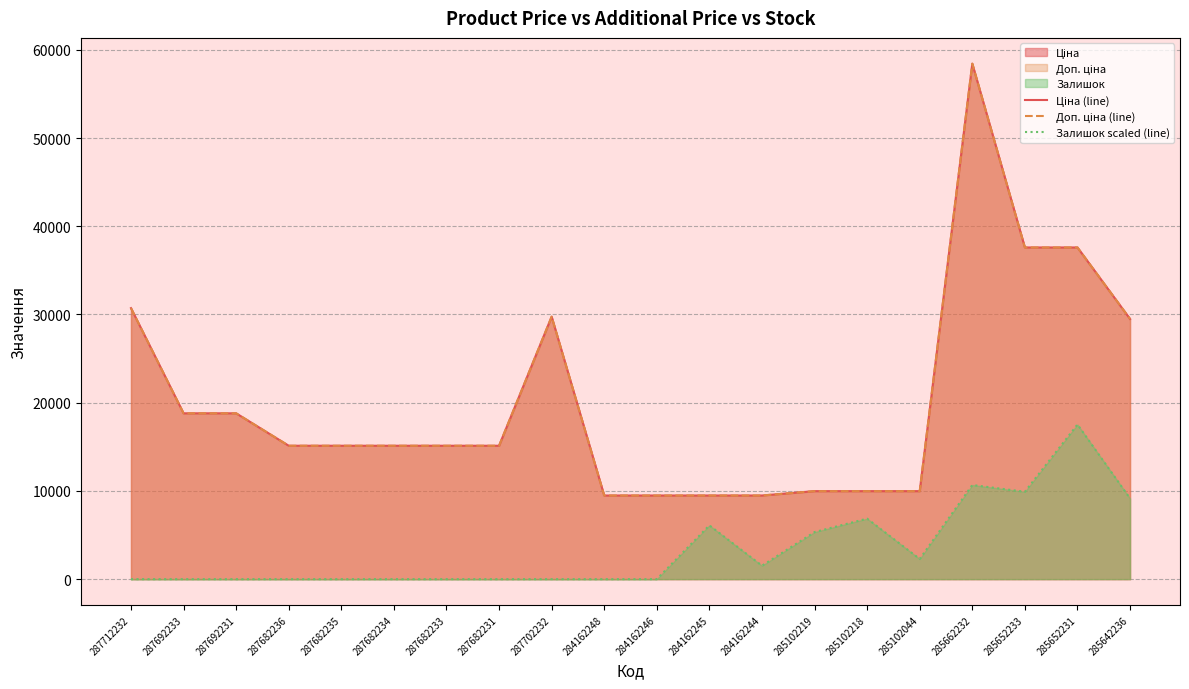

What is the difference between the highest and lowest values at 285102218?

3116.2